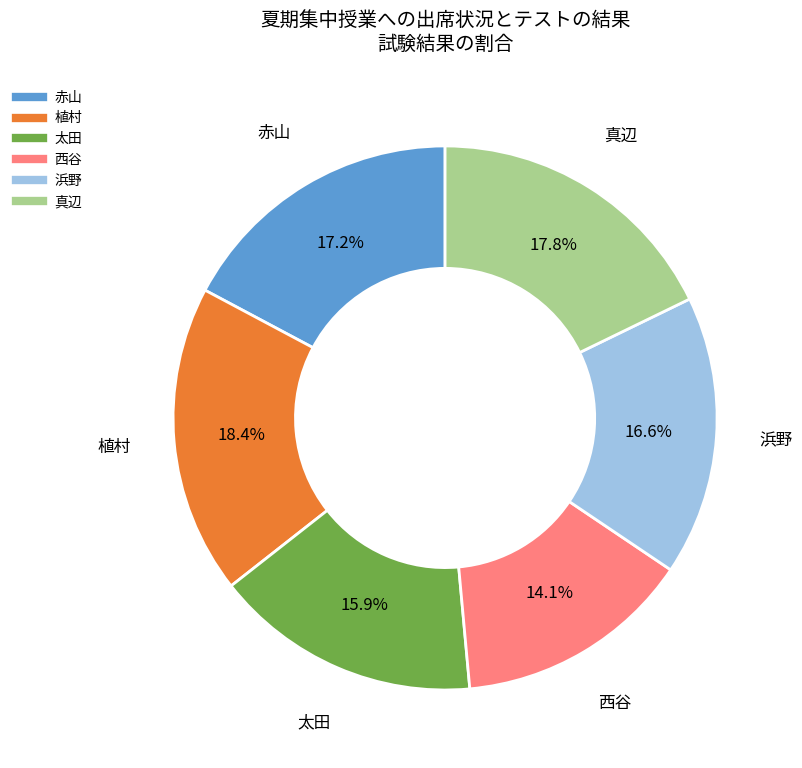

What percentage is the 太田 slice, to the nearest percent?

16%